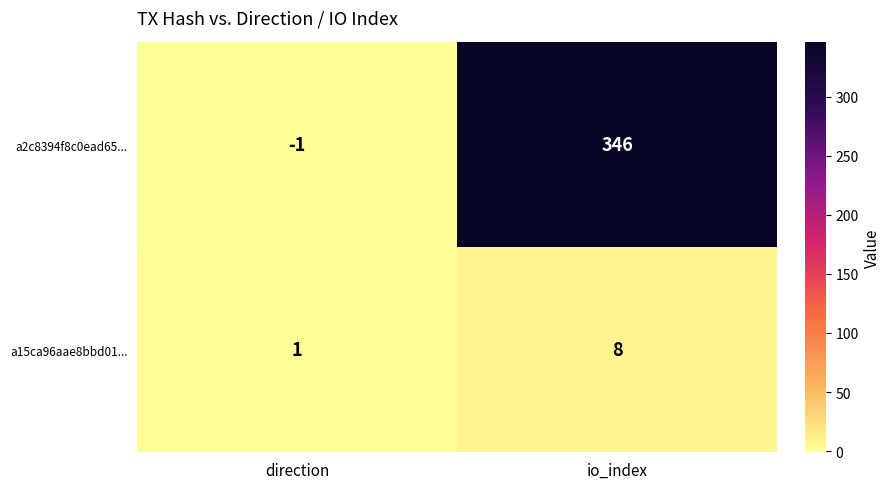

Which series has the largest total across all categories?

a2c8394f8c0ead65...